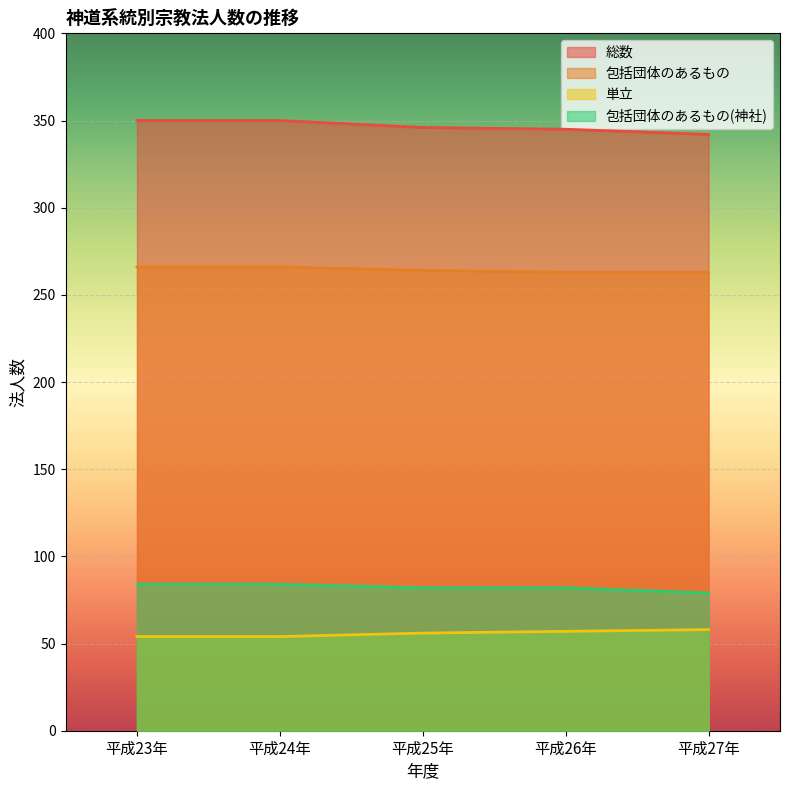

List the labels in order of 単立 value, smallest first.

平成23年, 平成24年, 平成25年, 平成26年, 平成27年